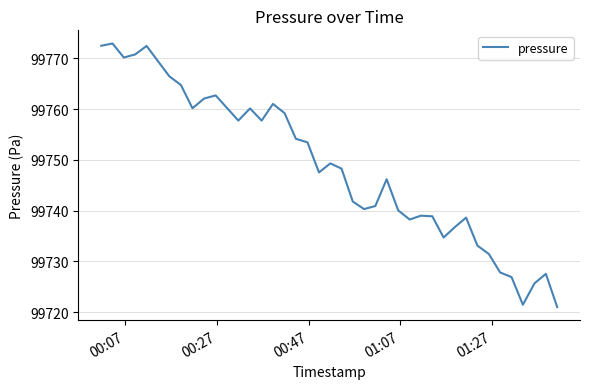

What is the minimum value shown in the chart?

99721.0